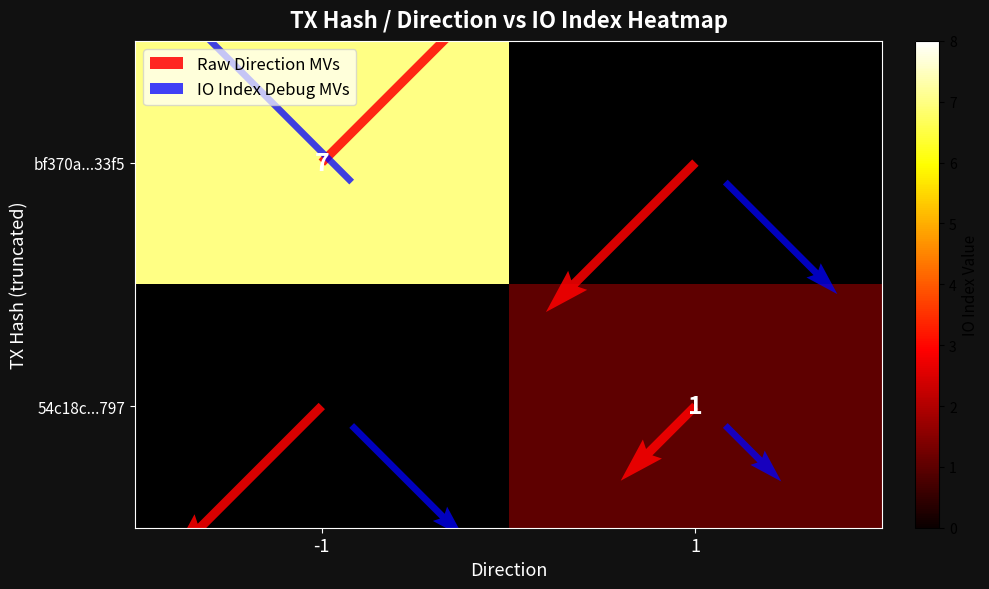

What is the average value of the bf370a063f9146637fcf4ca21c70d47306e33f5 series?

3